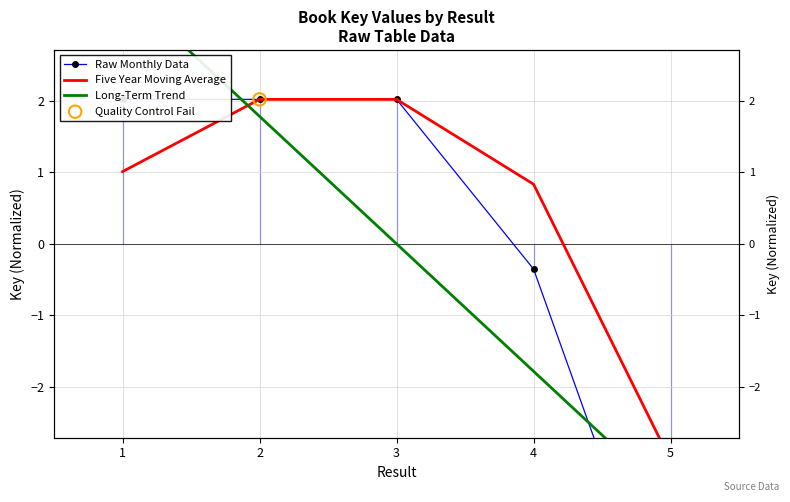

Which series has the largest Y range (max minus min)?

Raw Monthly Data